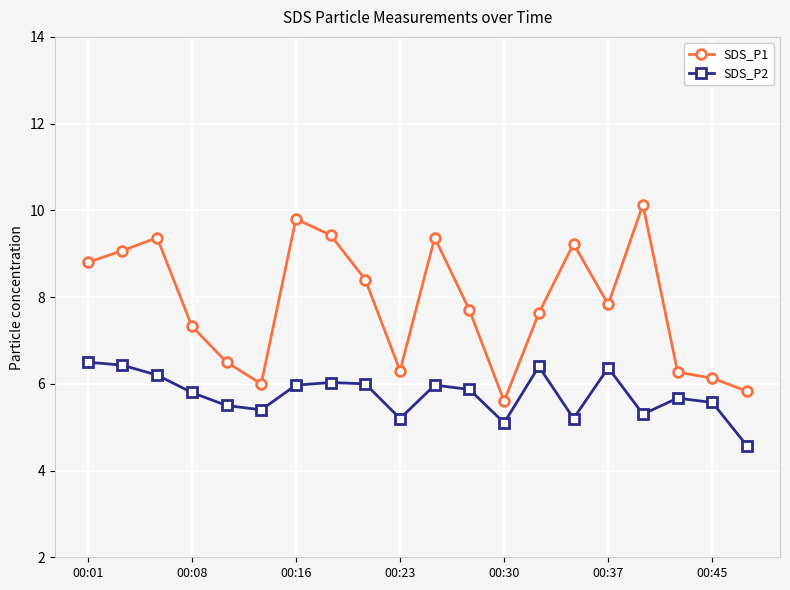

How many lines are shown in the chart?

2